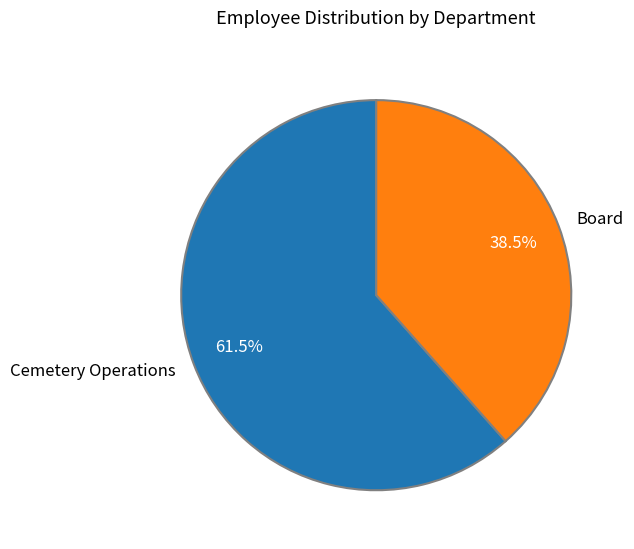

To the nearest percent, what is the average slice percentage?

50%